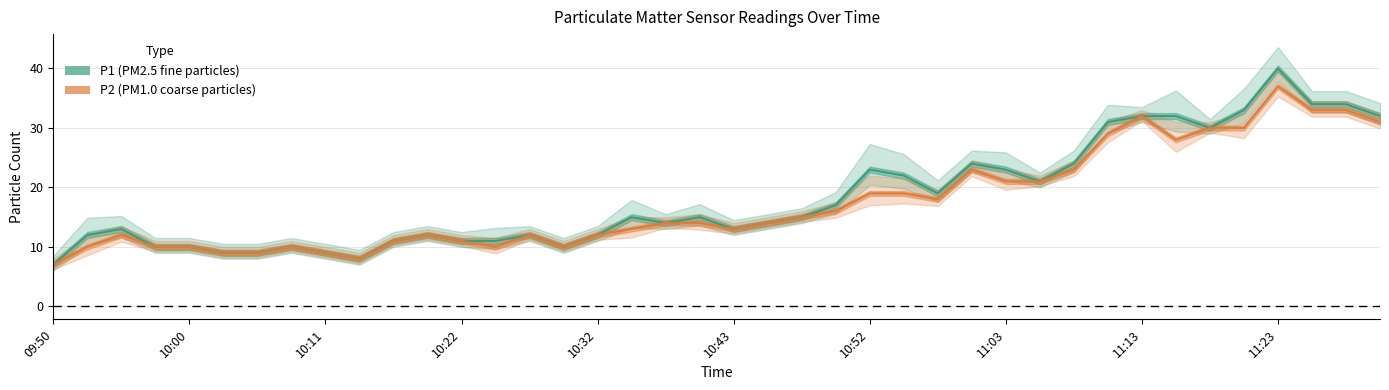

Is it true that P1 equals 5 at 11:03?

False